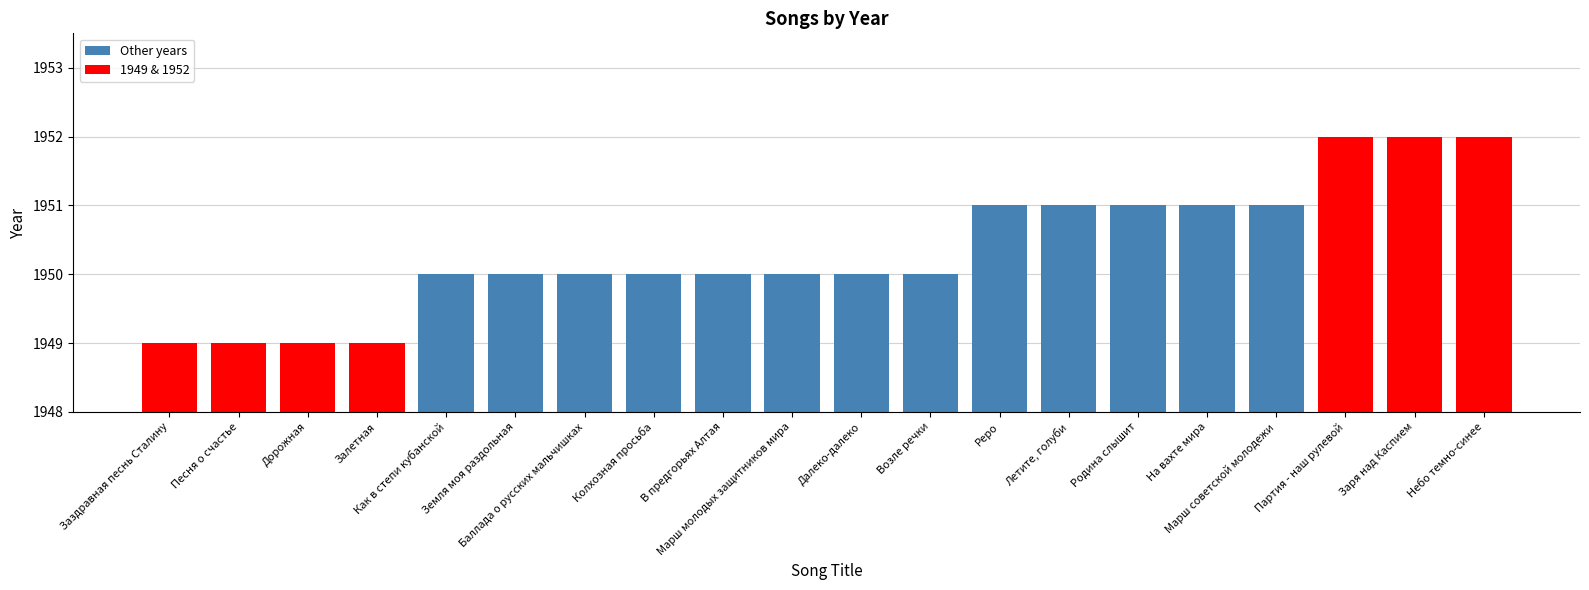

What is the change in value from Дорожная to Летите, голуби?

+2